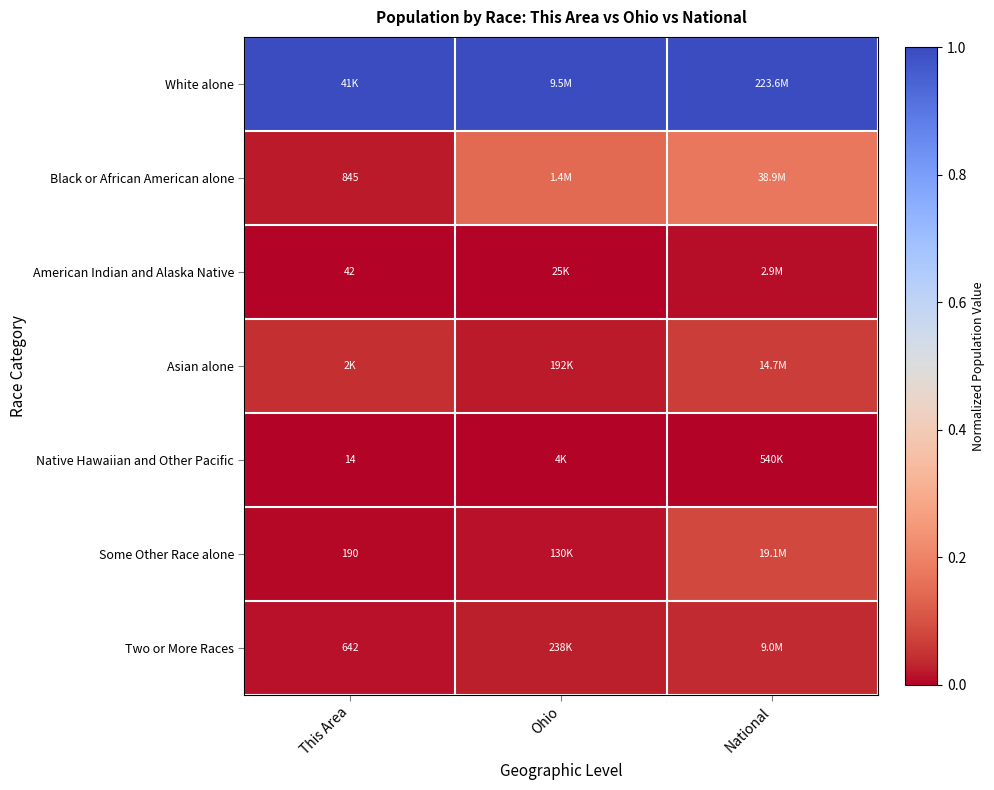

Rank the series by their maximum value, from lowest to highest.

Native Hawaiian and Other Pacific, American Indian and Alaska Native, Two or More Races, Asian alone, Some Other Race alone, Black or African American alone, White alone